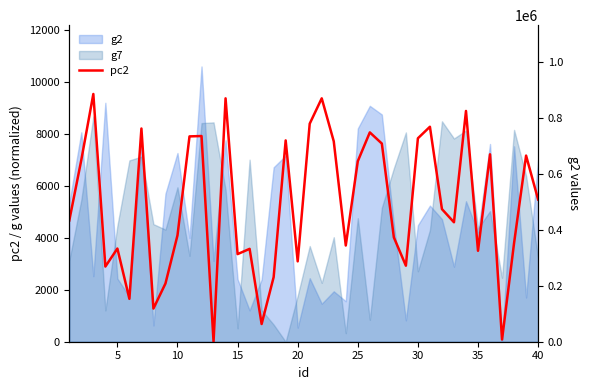

The chart shows a value of 4089.7 at 10. True or false?

True